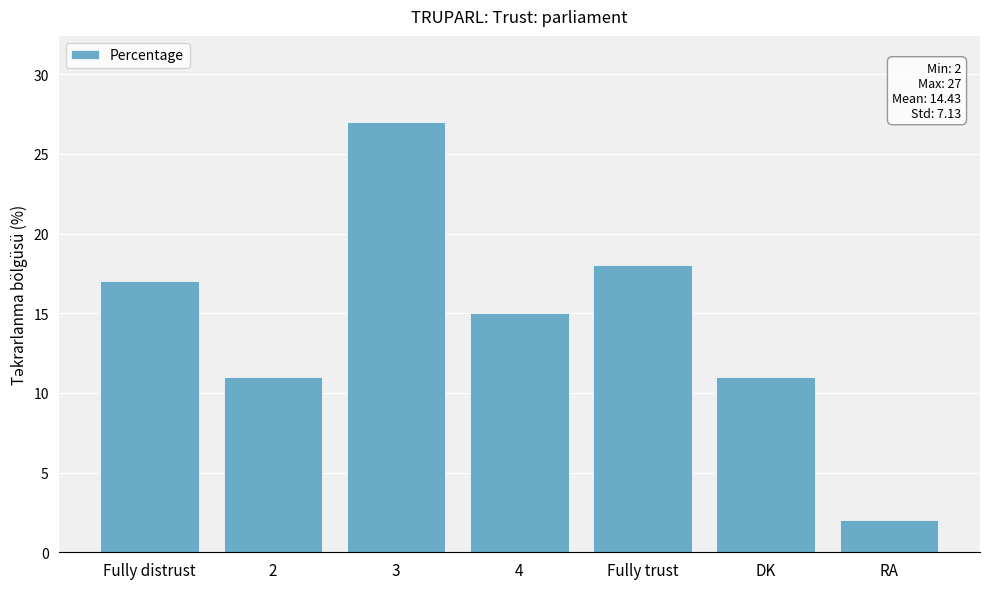

What is the value of the 4th bar from the left?

15